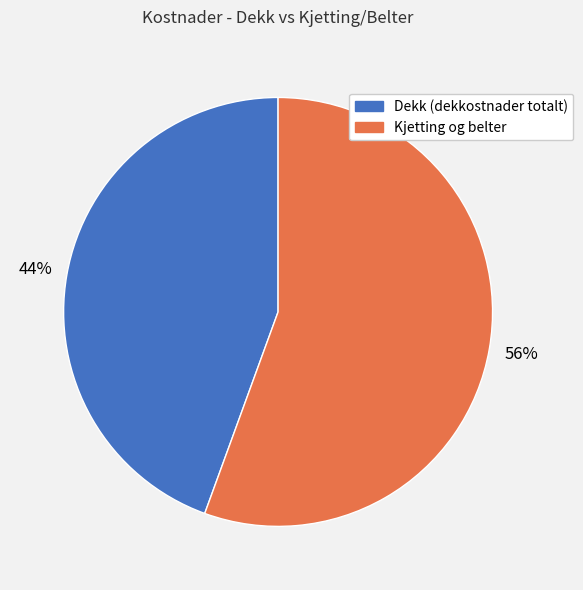

To the nearest percent, what is the combined percentage of Dekk (dekkostnader totalt) and Kjetting og belter?

100%